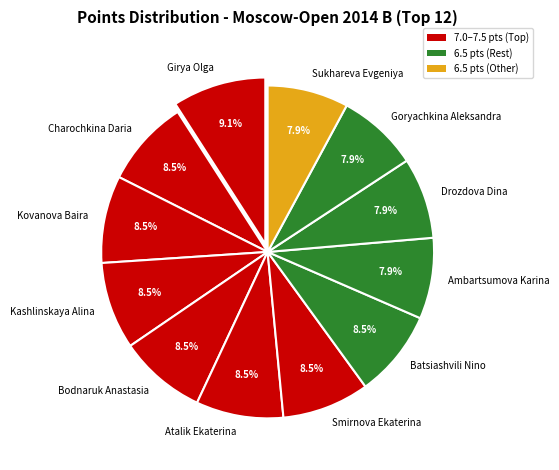

Does Smirnova Ekaterina account for over 50% of the chart?

No